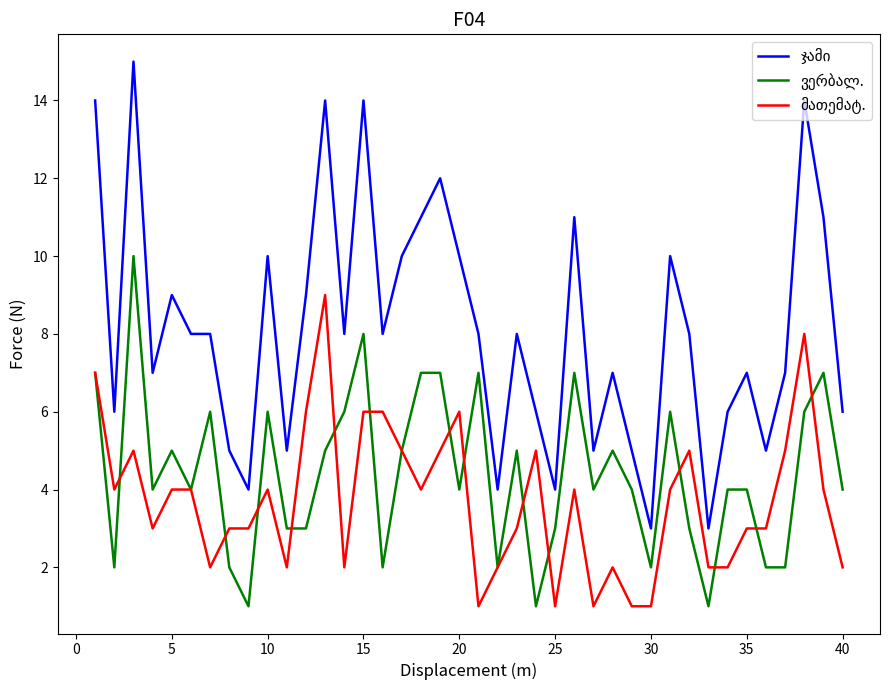

True or false: ვერბალ. has a value of 2 at 35.

True